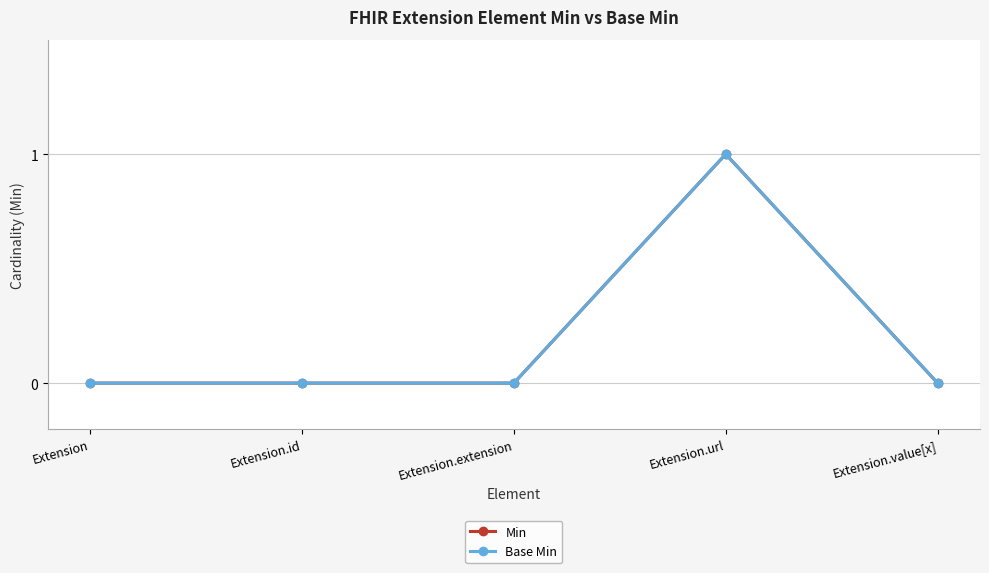

Does the chart display data point markers on the line(s)?

Yes